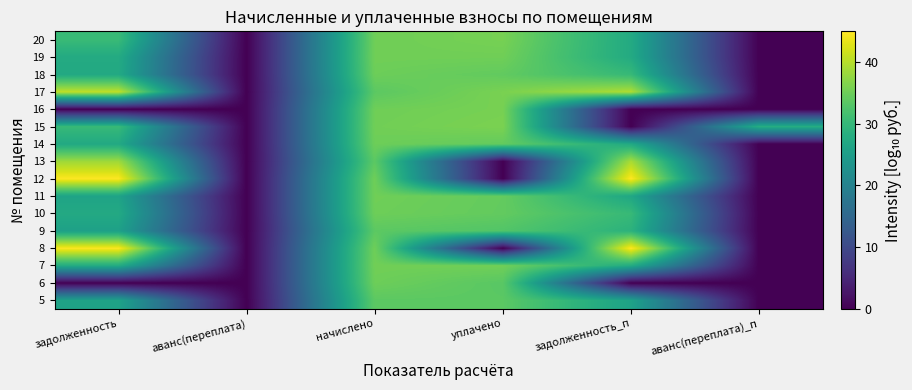

Reading left to right, what are all the values shown in this chart?

5: задолженность=25.9	аванс(переплата)=0.0	начислено=33.7	уплачено=33.6	задолженность_п=25.9	аванс(переплата)_п=0.0
6: задолженность=0.0	аванс(переплата)=0.0	начислено=35.0	уплачено=33.4	задолженность_п=0.0	аванс(переплата)_п=0.0
7: задолженность=27.6	аванс(переплата)=0.0	начислено=35.3	уплачено=35.3	задолженность_п=27.6	аванс(переплата)_п=0.0
8: задолженность=44.8	аванс(переплата)=0.0	начислено=35.1	уплачено=0.0	задолженность_п=45.0	аванс(переплата)_п=0.0
9: задолженность=25.6	аванс(переплата)=0.0	начислено=33.7	уплачено=32.8	задолженность_п=28.9	аванс(переплата)_п=0.0
10: задолженность=27.3	аванс(переплата)=0.0	начислено=35.1	уплачено=34.2	задолженность_п=30.3	аванс(переплата)_п=0.0
11: задолженность=26.1	аванс(переплата)=0.0	начислено=35.3	уплачено=34.3	задолженность_п=26.8	аванс(переплата)_п=0.0
12: задолженность=44.8	аванс(переплата)=0.0	начислено=35.1	уплачено=0.0	задолженность_п=45.0	аванс(переплата)_п=0.0
13: задолженность=38.5	аванс(переплата)=0.0	начислено=33.7	уплачено=0.0	задолженность_п=39.2	аванс(переплата)_п=0.0
14: задолженность=27.3	аванс(переплата)=0.0	начислено=35.0	уплачено=34.2	задолженность_п=27.3	аванс(переплата)_п=0.0
15: задолженность=30.4	аванс(переплата)=0.0	начислено=35.3	уплачено=36.0	задолженность_п=0.0	аванс(переплата)_п=28.0
16: задолженность=0.0	аванс(переплата)=0.0	начислено=35.1	уплачено=35.8	задолженность_п=0.0	аванс(переплата)_п=0.0
17: задолженность=40.8	аванс(переплата)=0.0	начислено=33.7	уплачено=35.9	задолженность_п=39.6	аванс(переплата)_п=0.0
18: задолженность=27.2	аванс(переплата)=0.0	начислено=35.0	уплачено=34.1	задолженность_п=30.2	аванс(переплата)_п=0.0
19: задолженность=27.5	аванс(переплата)=0.0	начислено=35.3	уплачено=35.2	задолженность_п=27.5	аванс(переплата)_п=0.0
20: задолженность=30.4	аванс(переплата)=0.0	начислено=35.2	уплачено=35.7	задолженность_п=27.4	аванс(переплата)_п=0.0